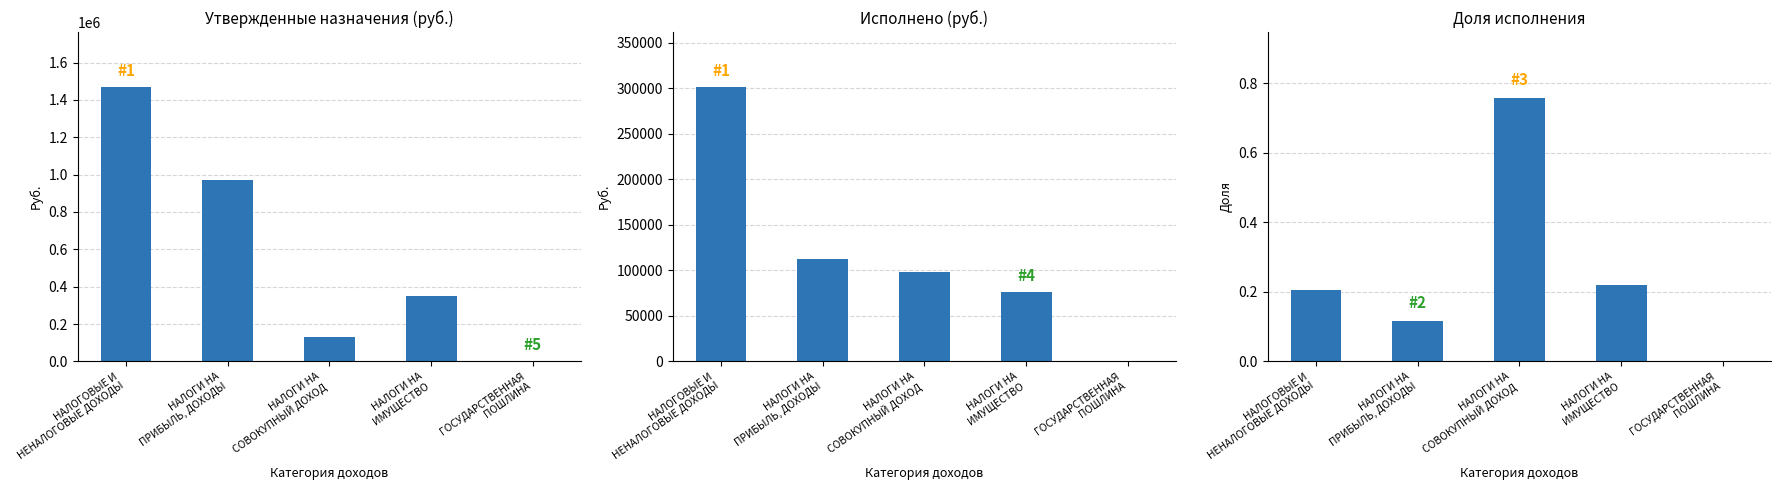

The value of Утвержденные назначения at НАЛОГИ НА
СОВОКУПНЫЙ ДОХОД is 129000.0. True or false?

True